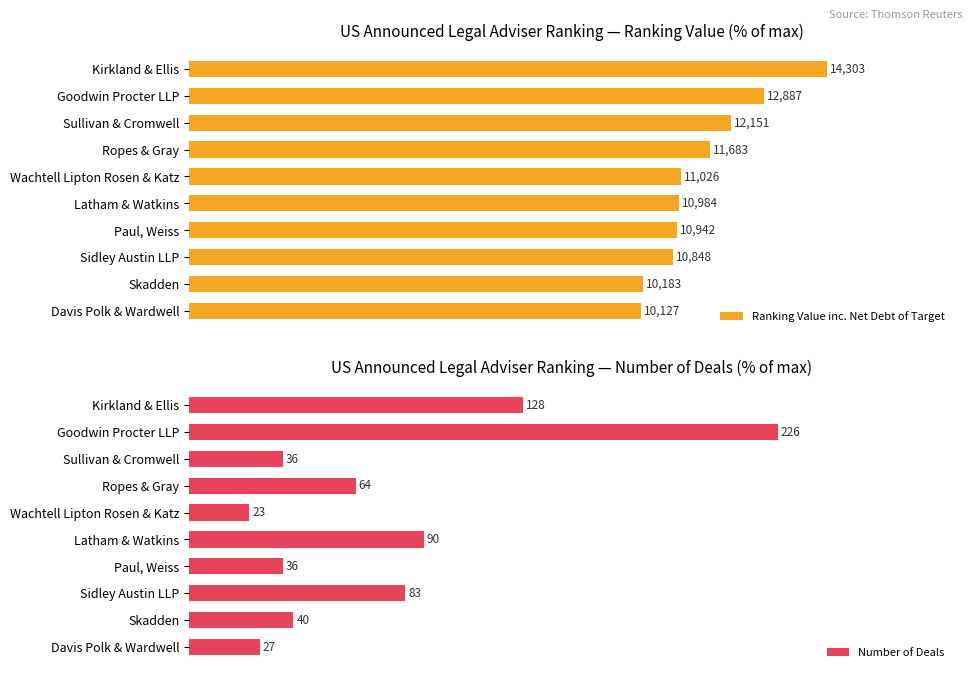

How many bars are there in each group?

2